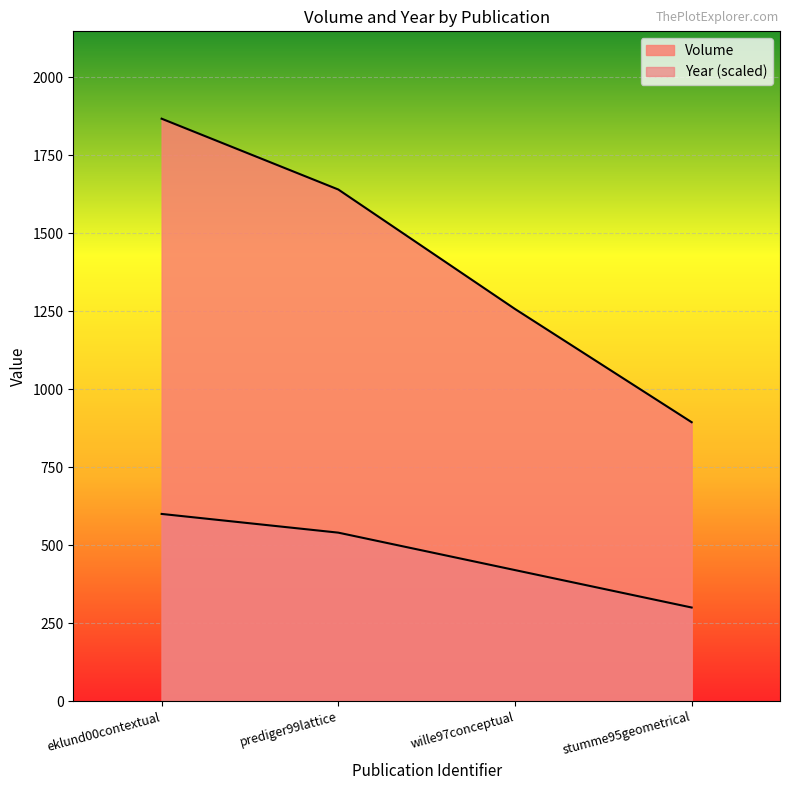

List the series in order of their overall mean, lowest first.

Year, Volume